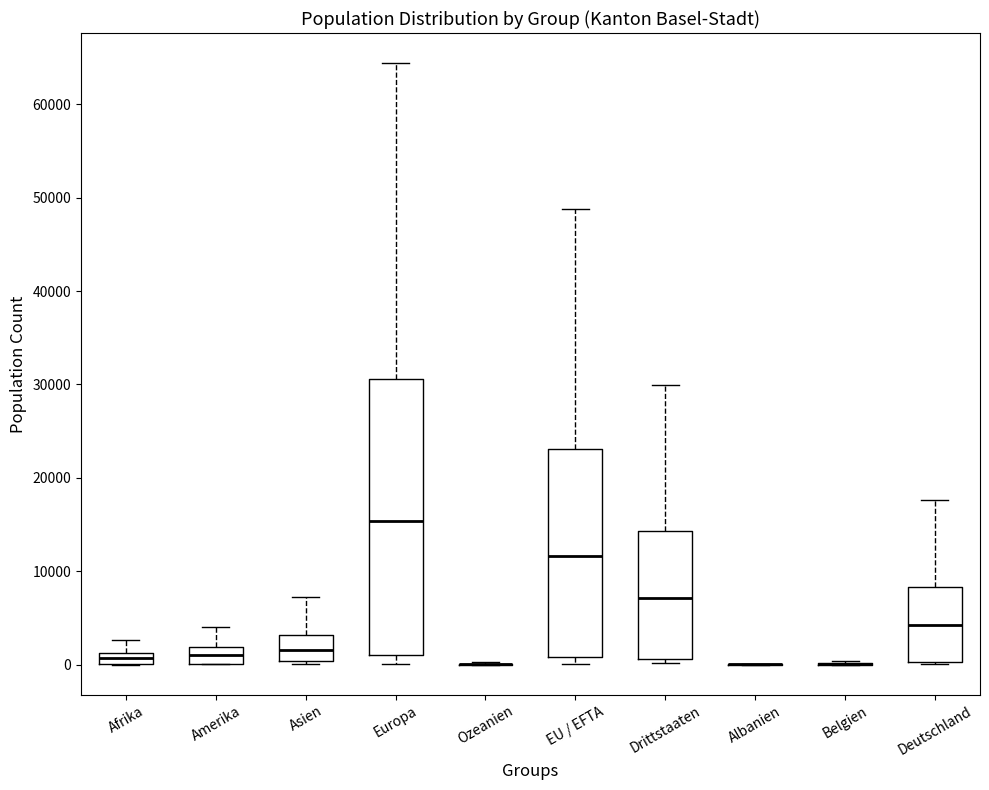

Which box is the tallest, from its lower edge to its upper edge?

Europa